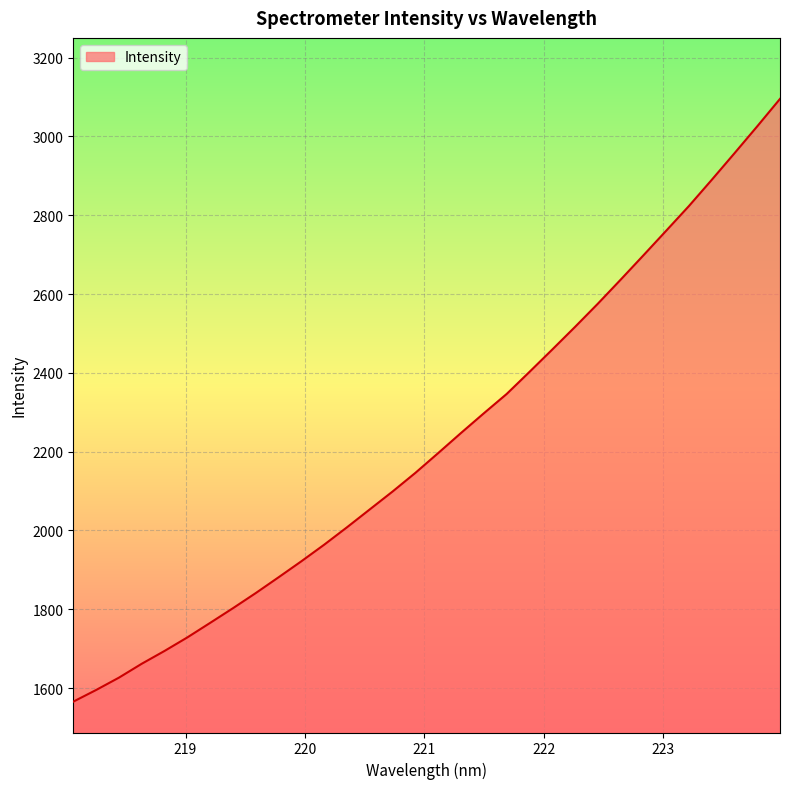

What is the difference between the maximum and minimum values?

1529.8